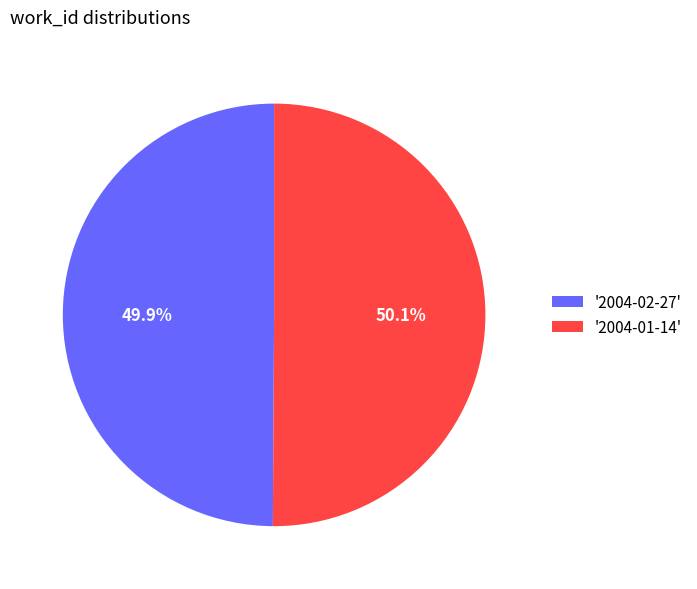

Approximately how many times larger is the value at '2004-02-27' compared to '2004-01-14'?

1.0